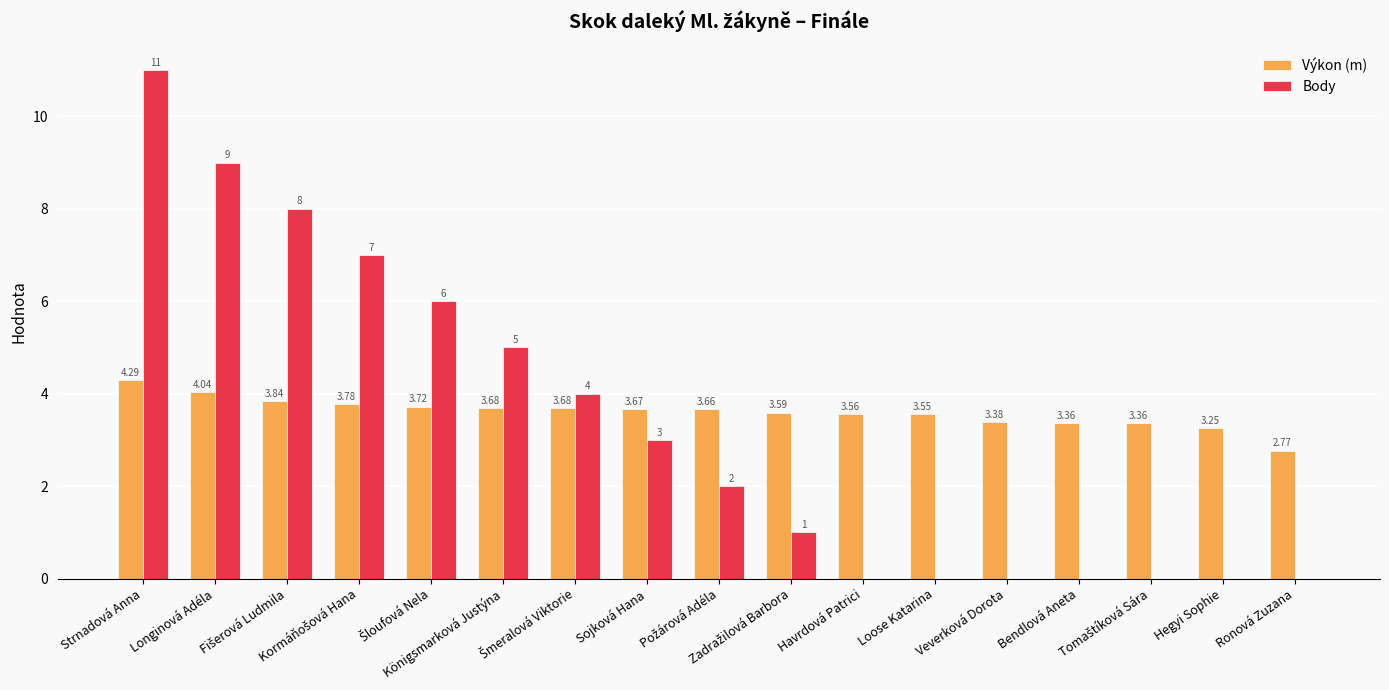

What are all the series names shown in the legend?

Výkon (m), Body